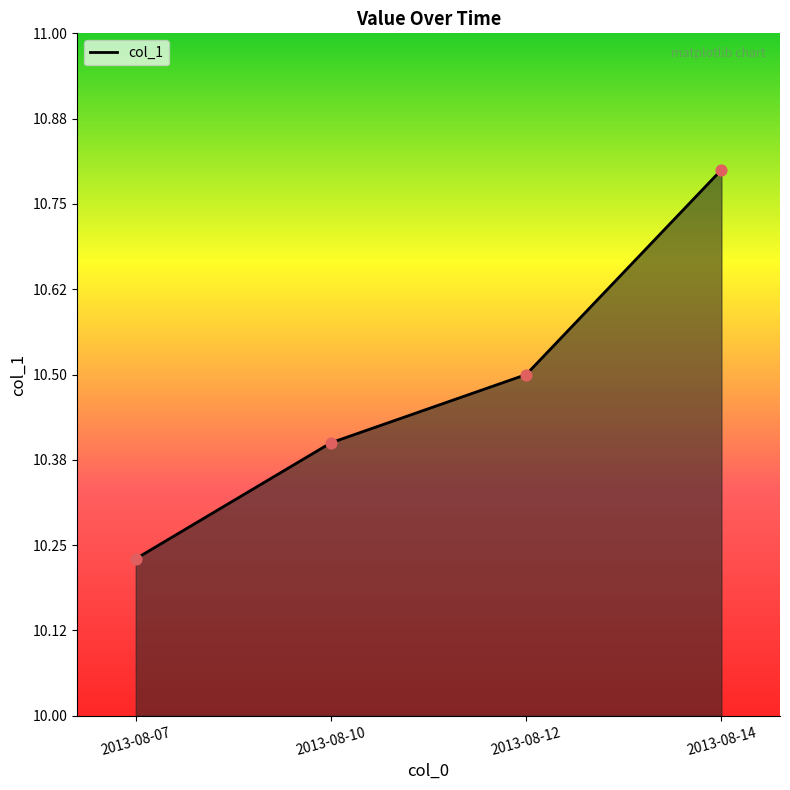

Between 2013-08-07 and 2013-08-10, which is larger?

2013-08-10